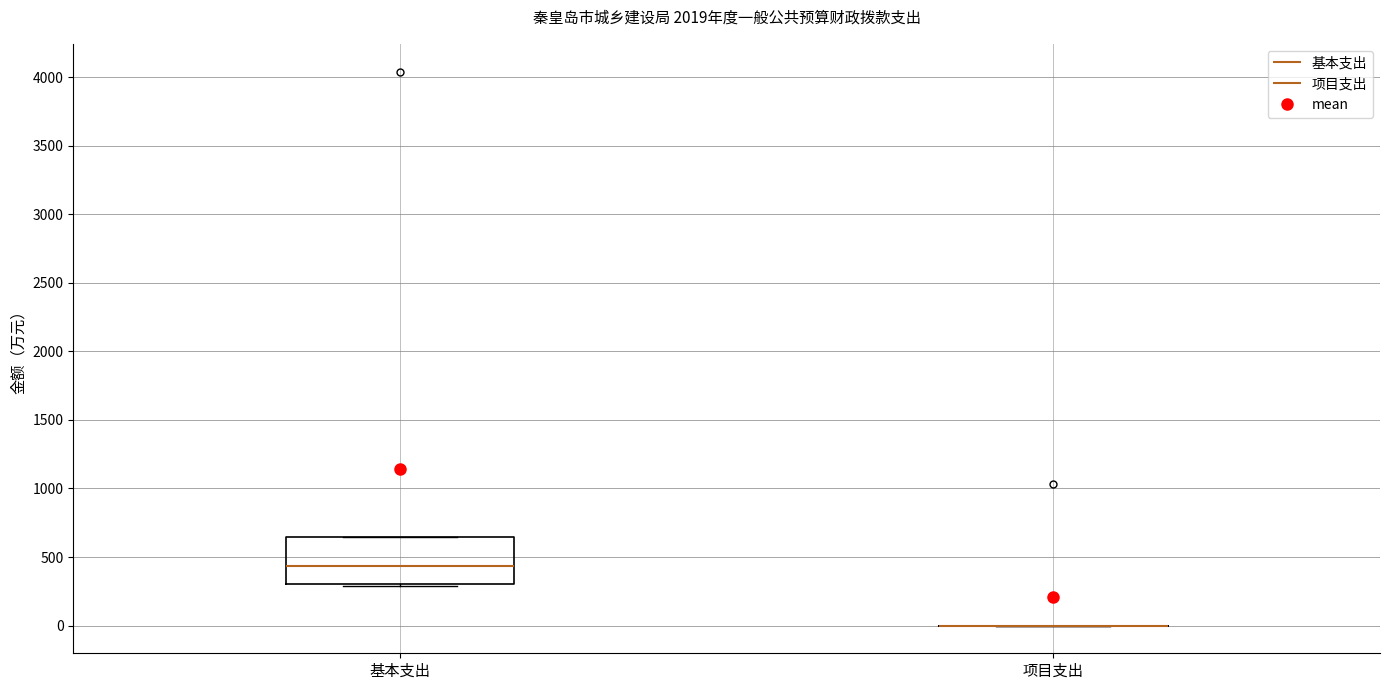

Comparing the boxes themselves (not the whiskers), which one is the tallest?

基本支出